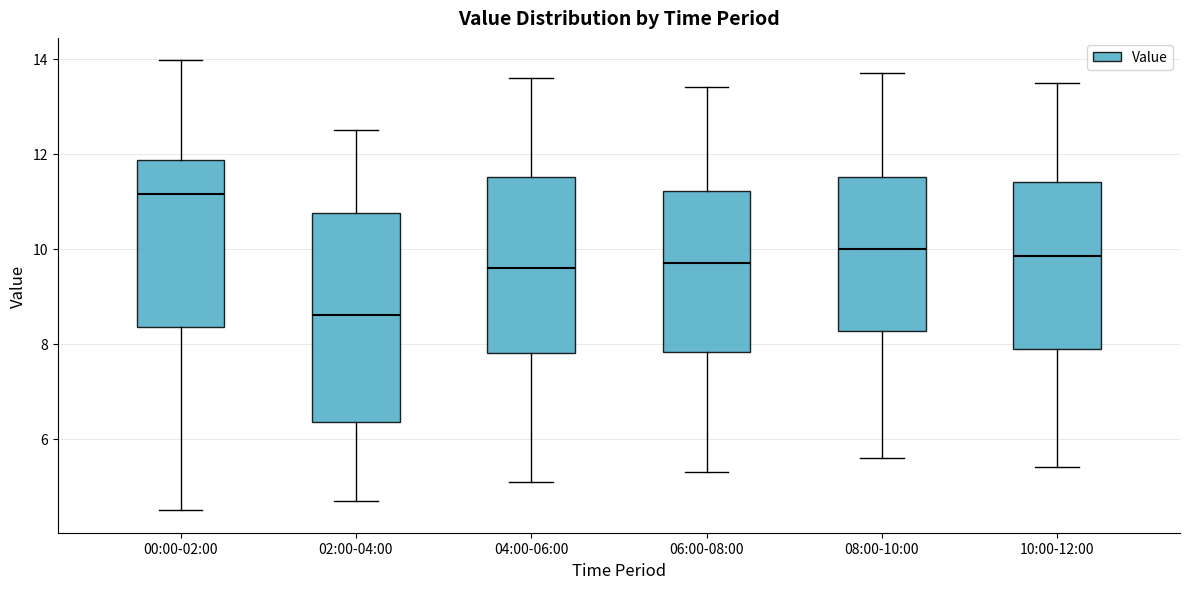

Which box is the tallest, from its lower edge to its upper edge?

02:00-04:00